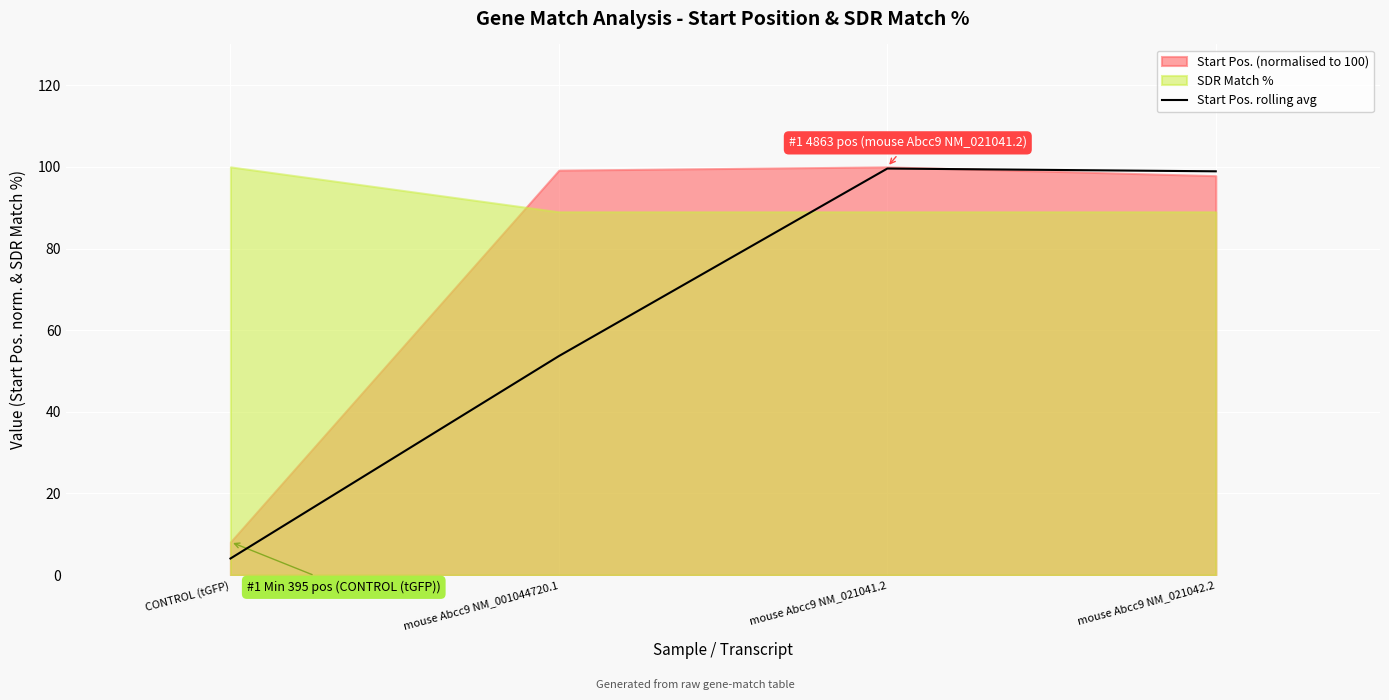

True or false: Start Pos. rolling avg has more than 1 interior local peaks.

False